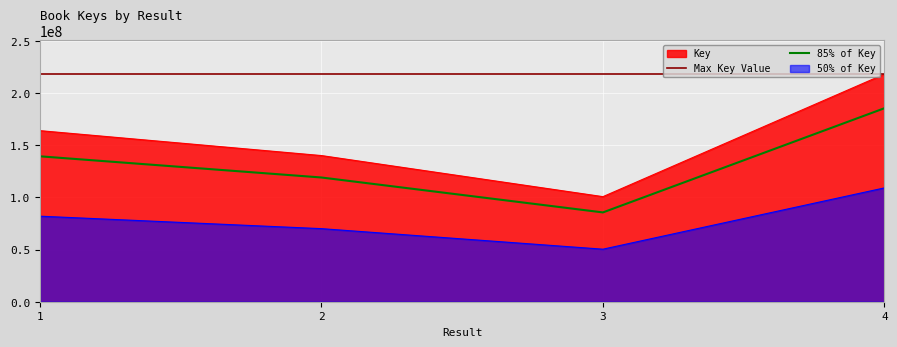

Rank the categories by value from highest to lowest.

4, 1, 2, 3